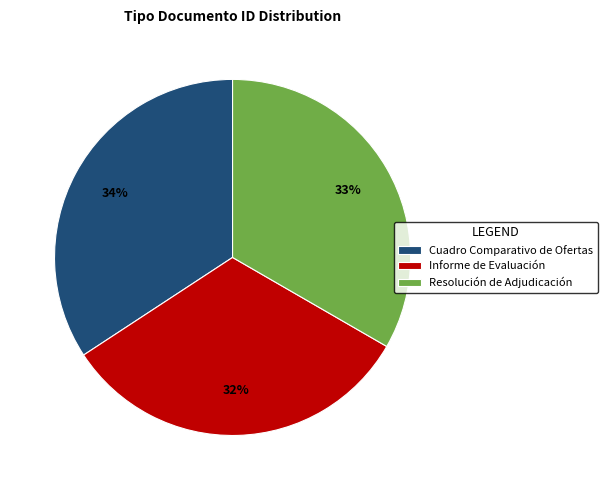

The Informe de Evaluación slice represents 39% of the pie. True or false?

False